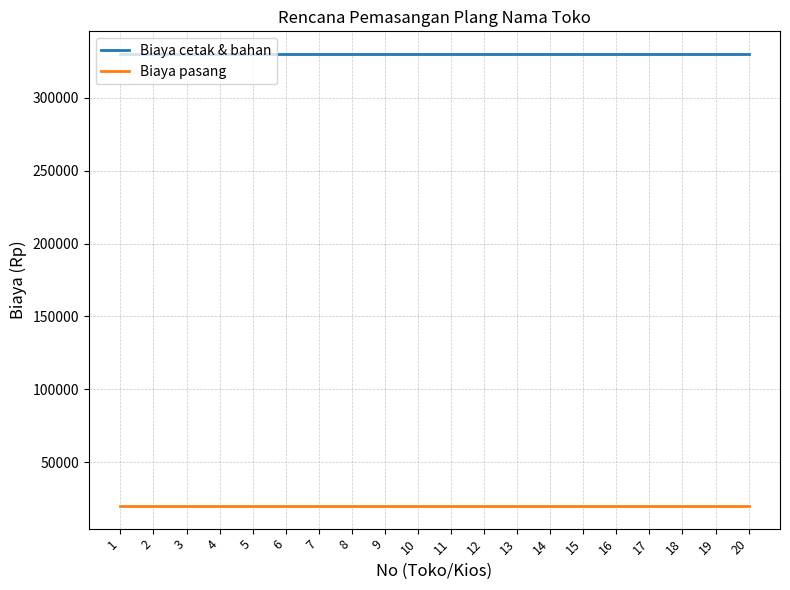

How many categories are shown in the chart?

20